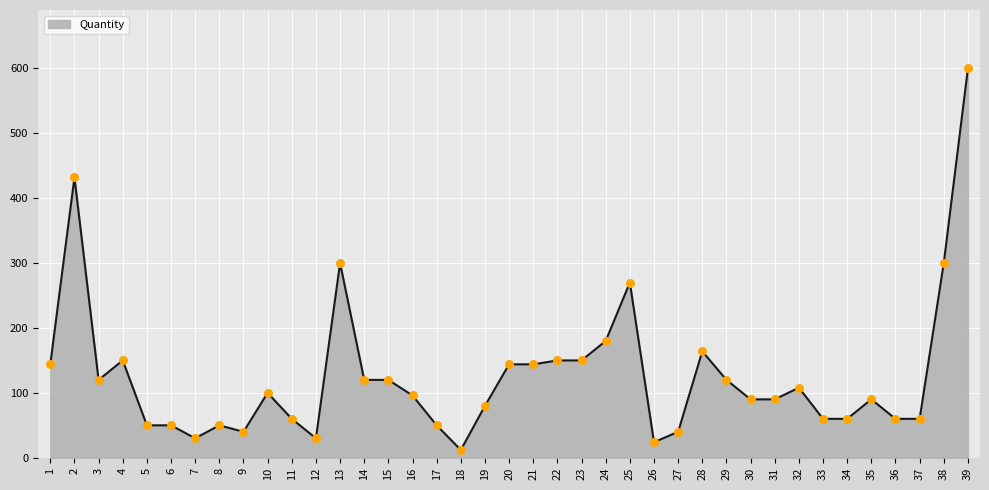

What is the ratio of the value at 27 to the value at 7?

1.3